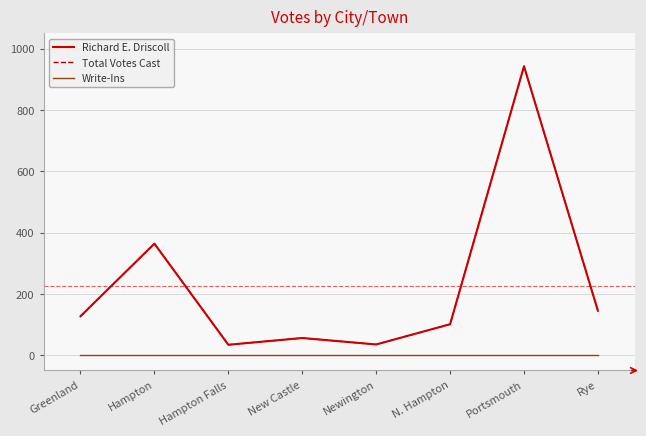

Does the chart display data point markers on the line(s)?

No